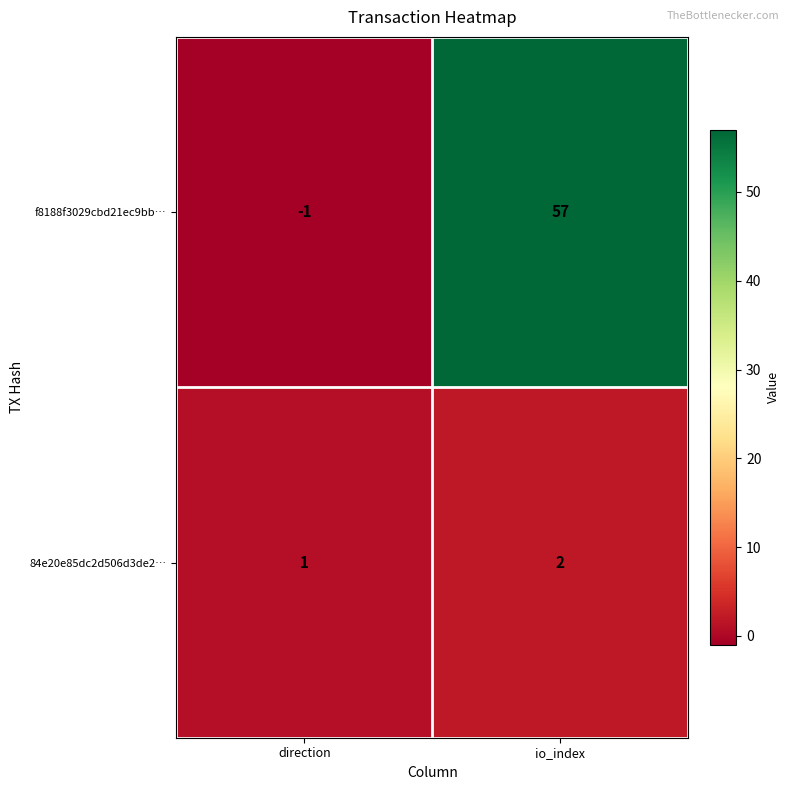

The value of 84e20e85dc2d506d3de2… at direction is 2. True or false?

False